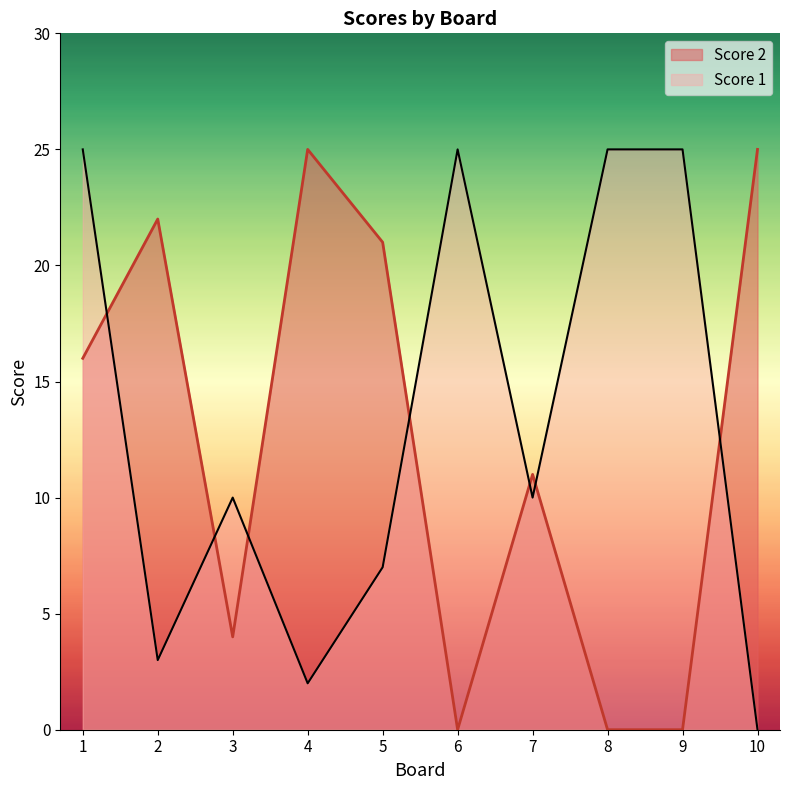

How many lines are shown in the chart?

2